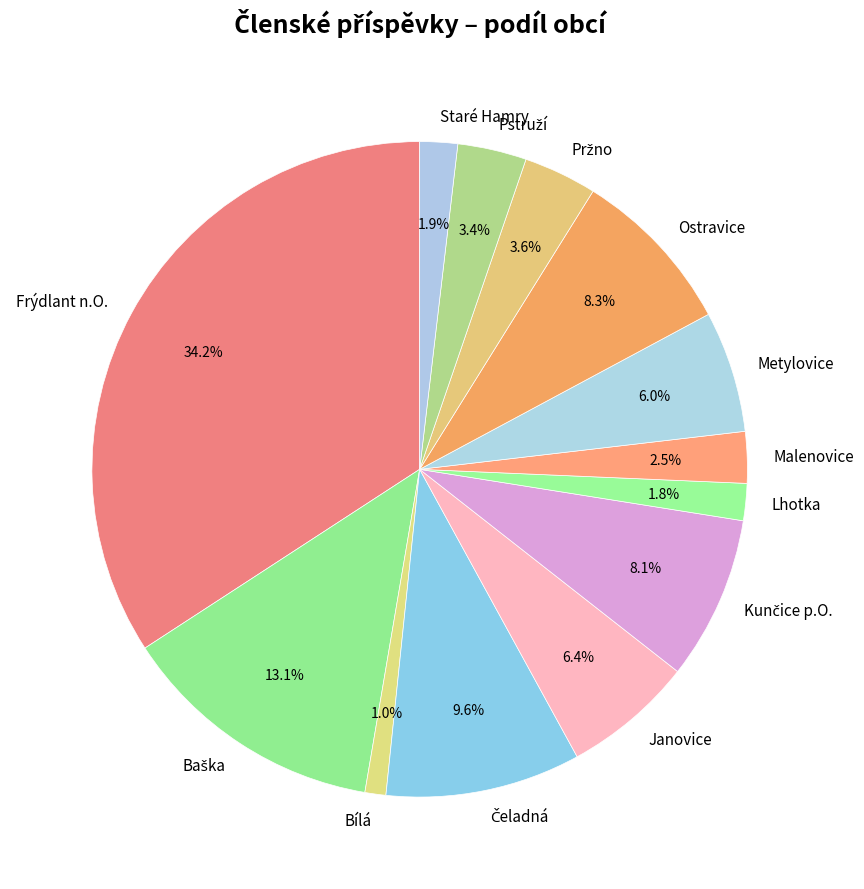

What percentage is NOT represented by Metylovice?

94.0%